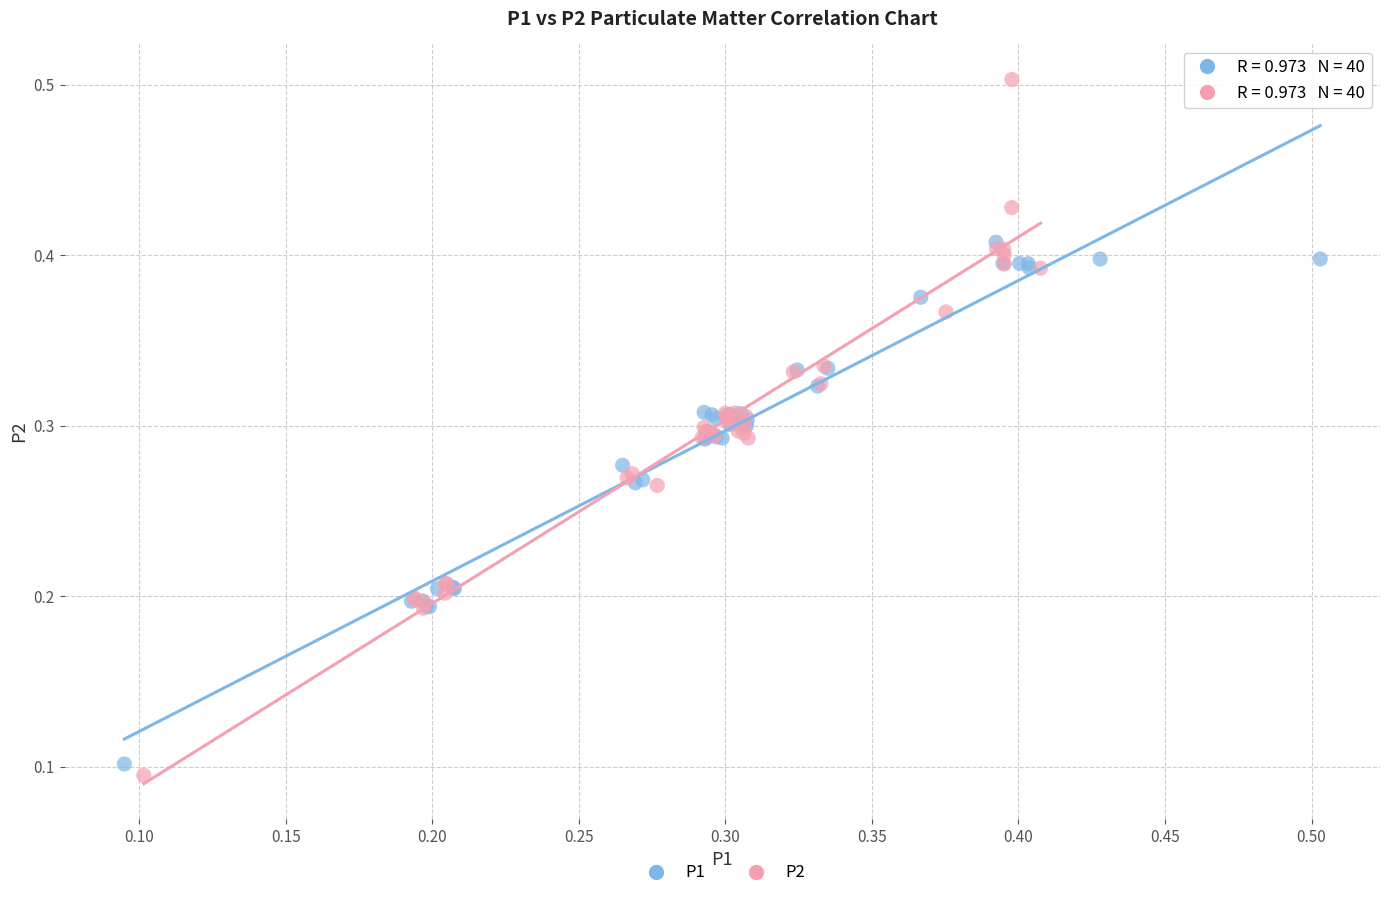

What are all the series names shown in the legend?

P1, P2